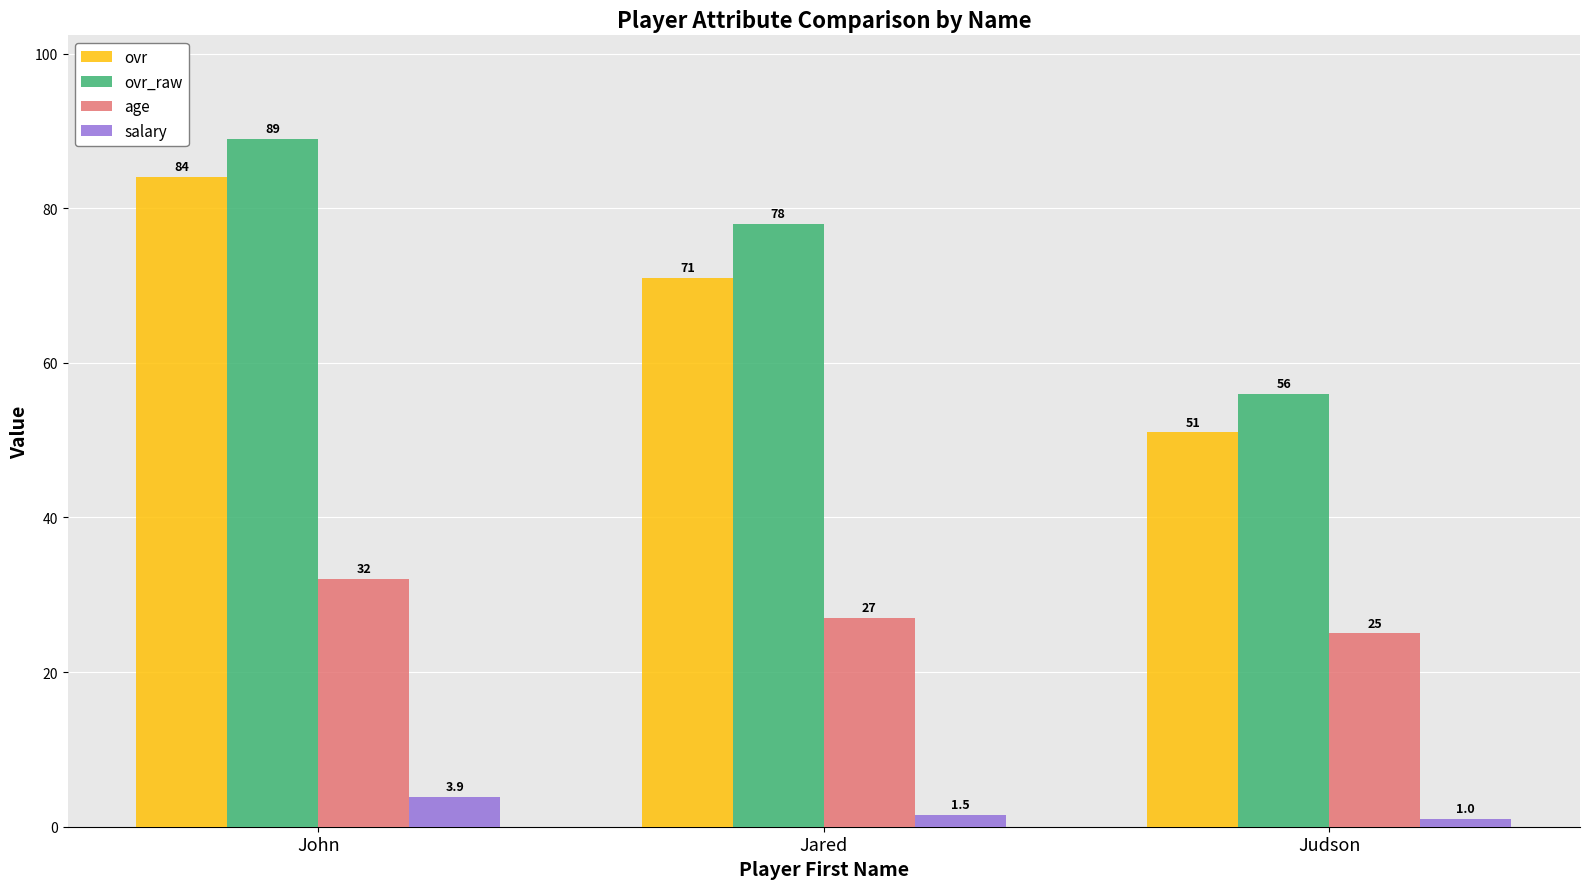

Count the salary values in the range 1 to 3.

2